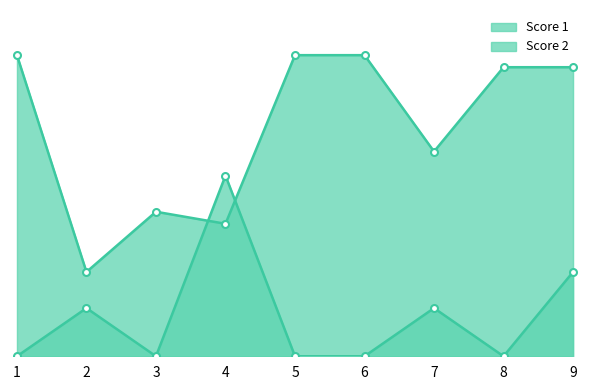

True or false: Score 1 has a value of 40 at 5.

False